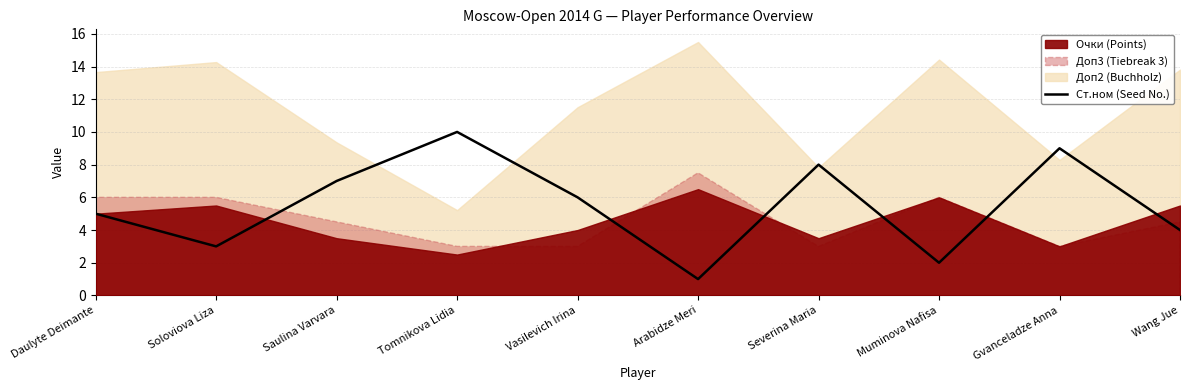

Approximately how many times larger is the value at Arabidze Meri compared to Muminova Nafisa?

0.5